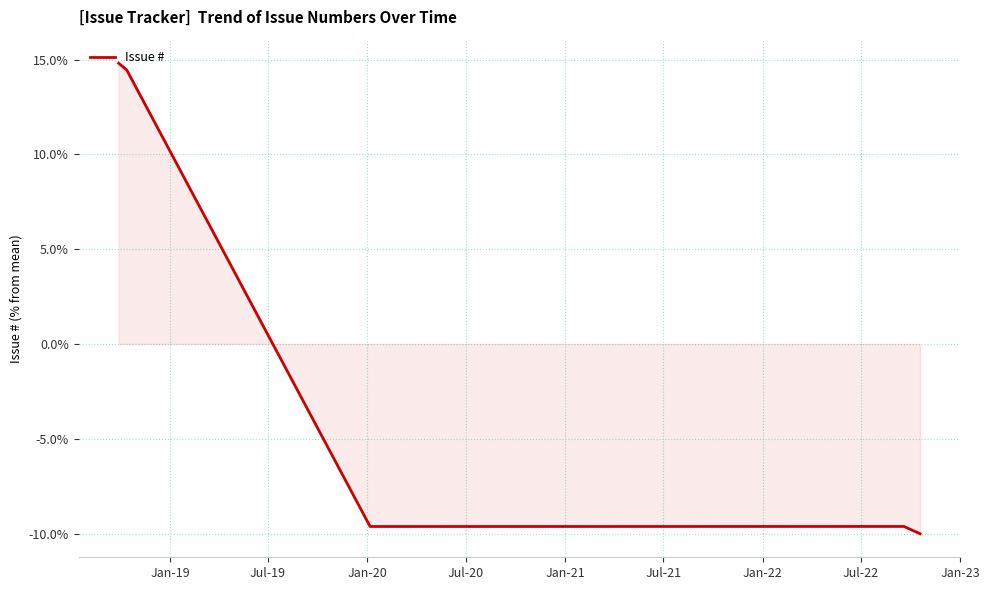

What is the maximum value shown in the chart?

14.8